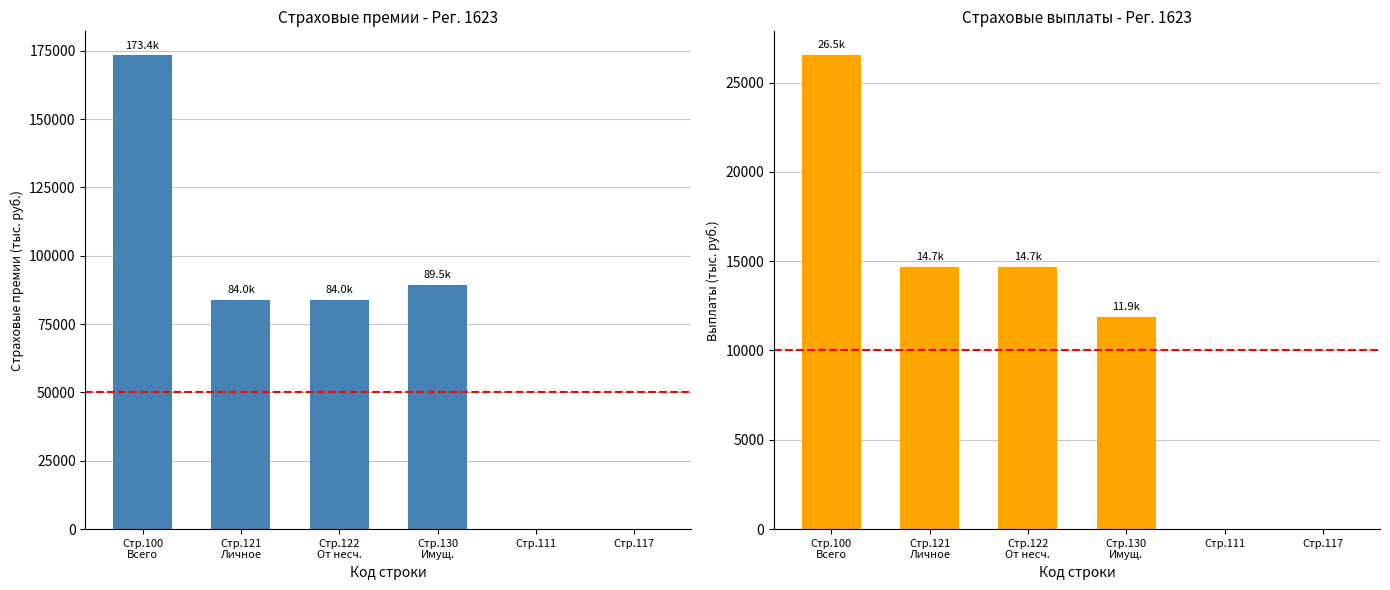

Rank the series by their average value, from lowest to highest.

Выплаты всего (тыс. руб.), Страховые премии (тыс. руб.)